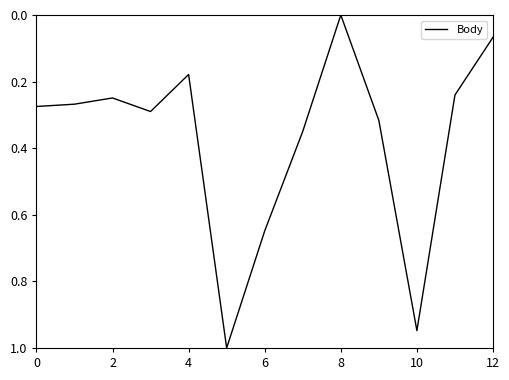

What is the greatest value displayed?

1.0